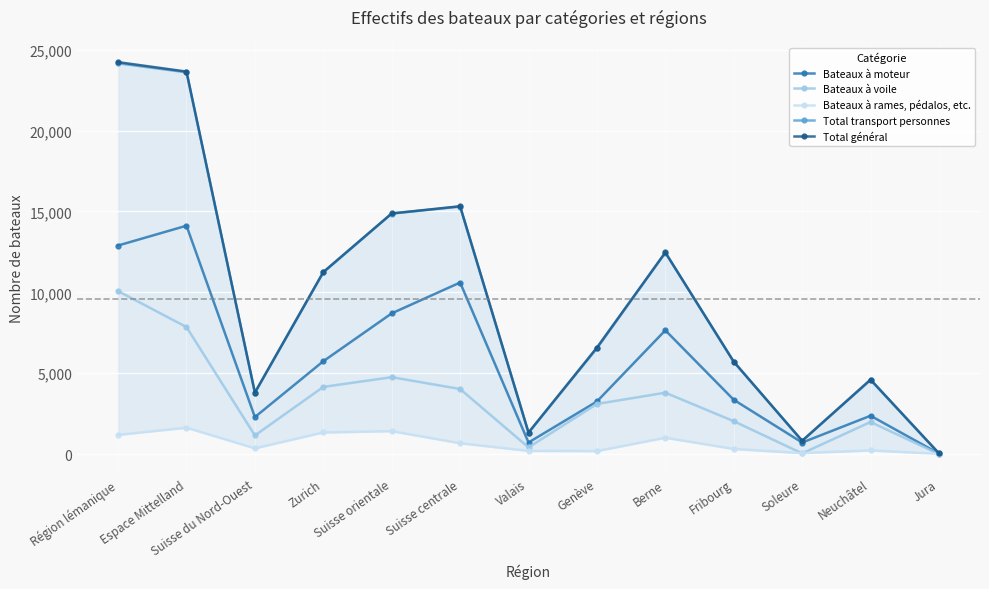

What is the greatest value displayed?

24231